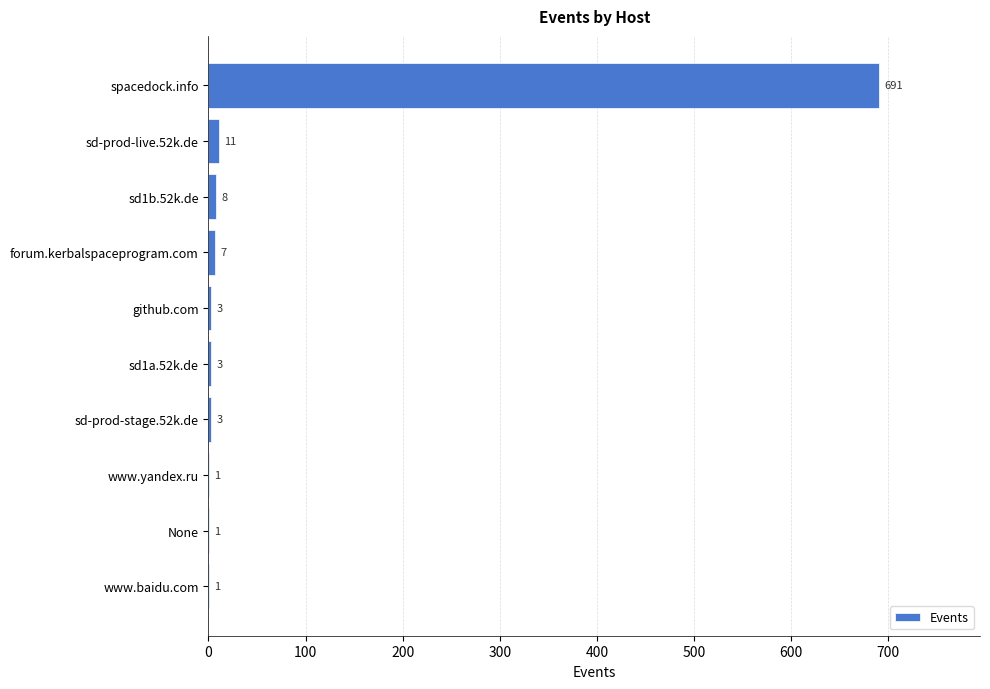

Where is the data nearest to the value 346?

sd-prod-live.52k.de